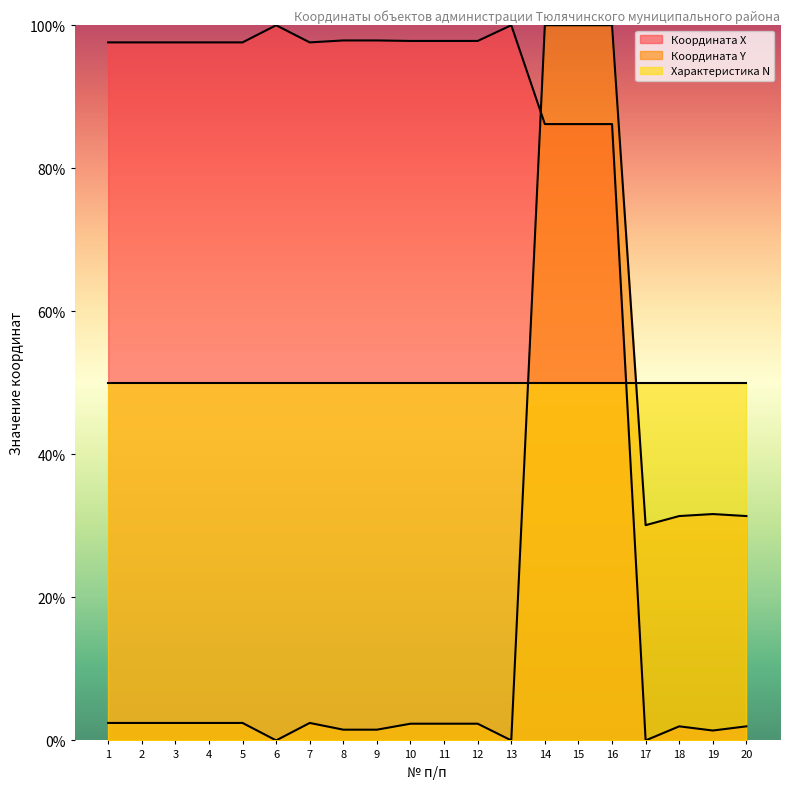

How many data points in Координата X are less than 97?

7